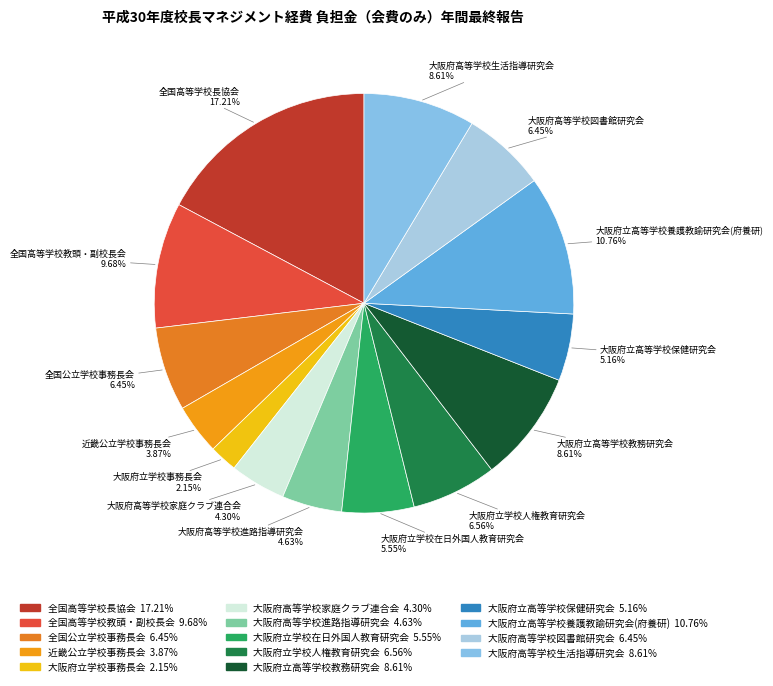

What percentage is the 大阪府立高等学校保健研究会 slice, to the nearest percent?

5%